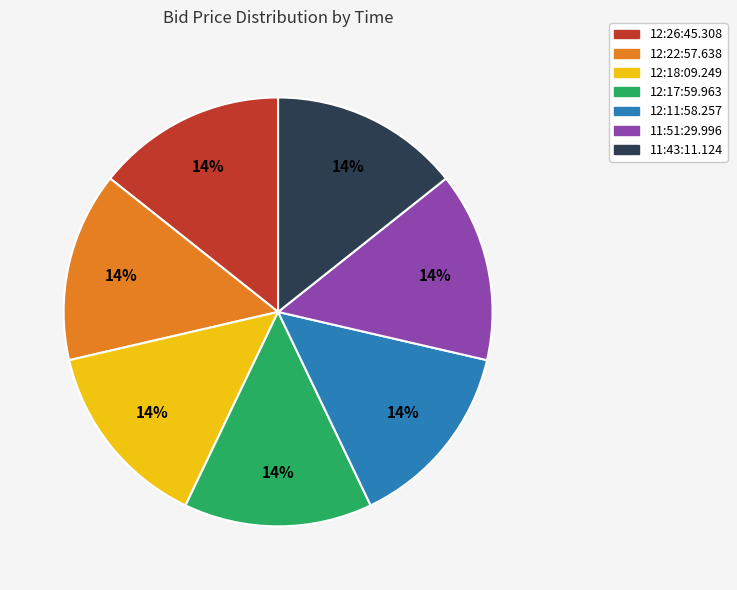

What is the ratio of the value at 12:18:09.249 to the value at 11:43:11.124?

1.0